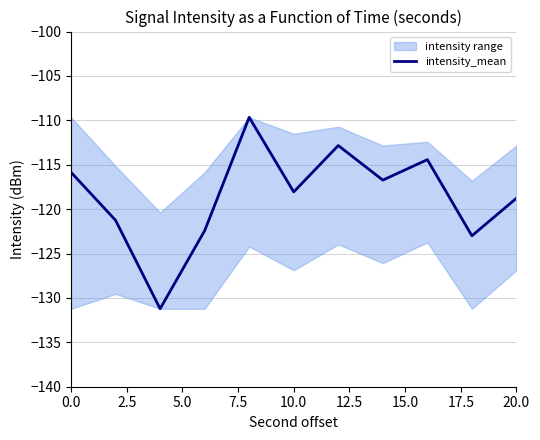

What is the lowest value of the intensity_mean series?

-131.2